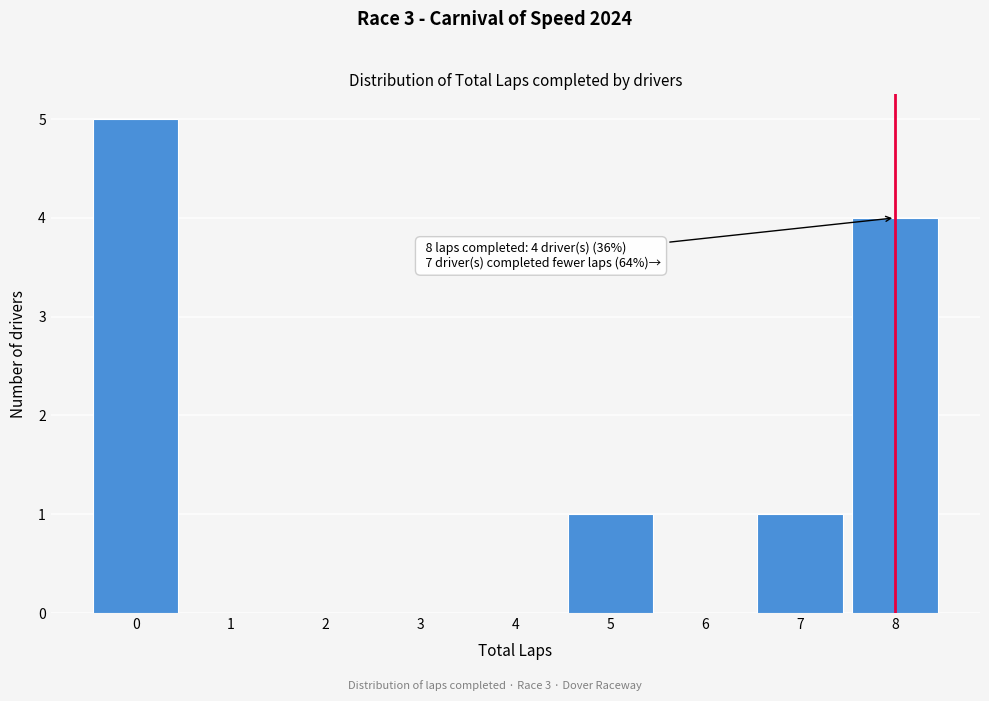

Over which range of the x-axis is the bar tallest?

-0.5 to 0.5